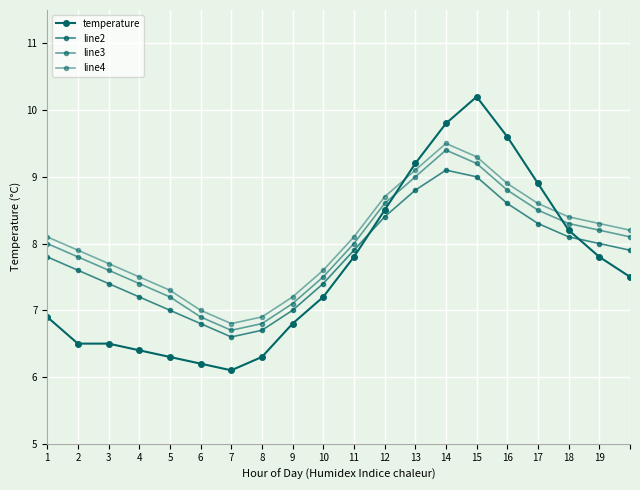

Does the chart have visible grid lines?

Yes